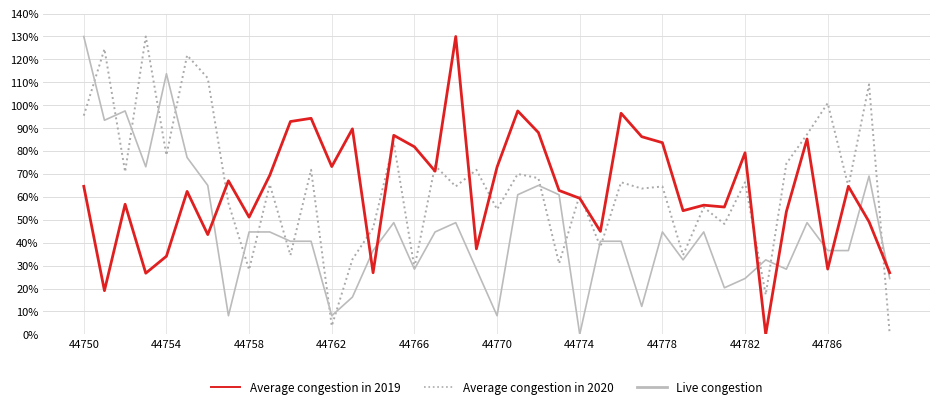

What is the highest value of the Average congestion in 2020 series?

130.0